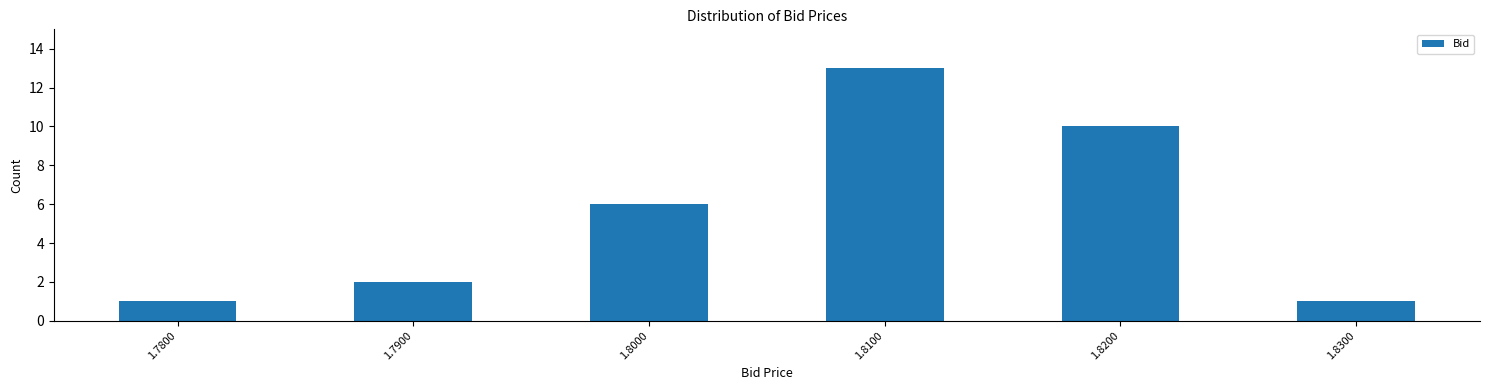

Reading right to left, extract all data points from this chart.

1	10	13	6	2	1